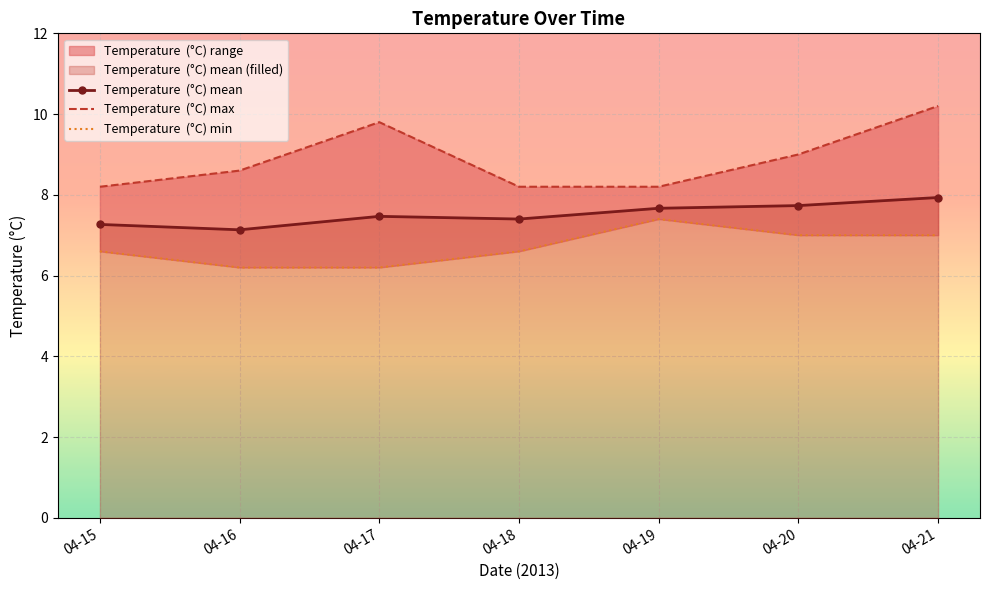

Which series changed the most between 04-16 and 04-20?

Temperature  (°C) min